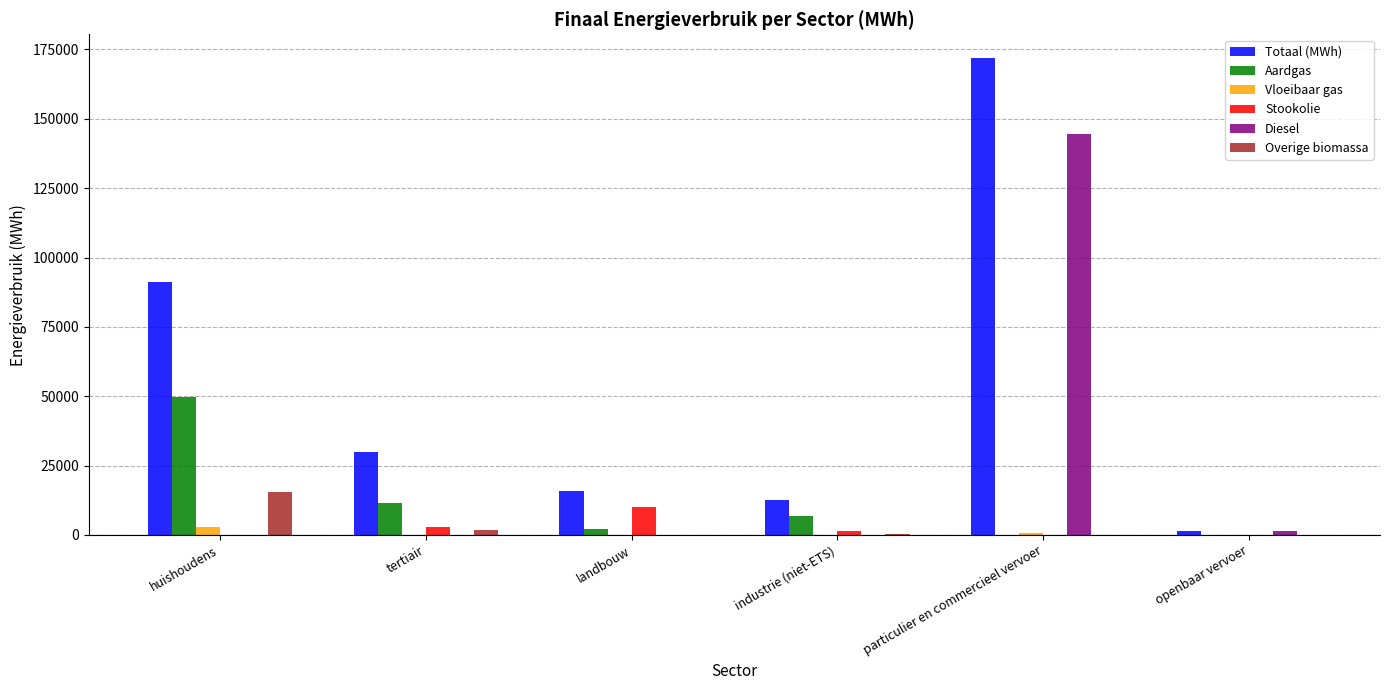

Which series has the largest total across all categories?

Totaal (MWh)